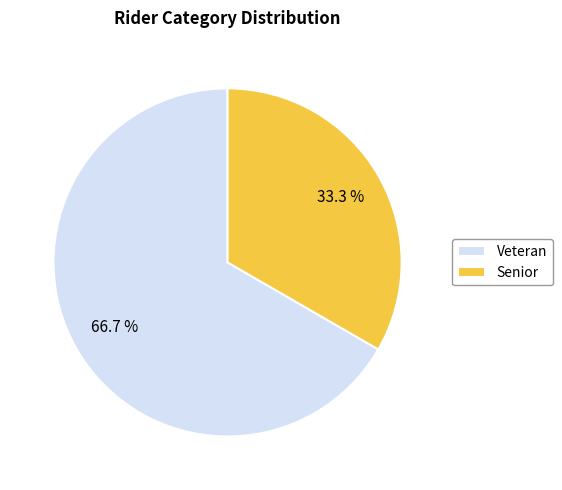

Is there a majority slice in this chart?

Yes